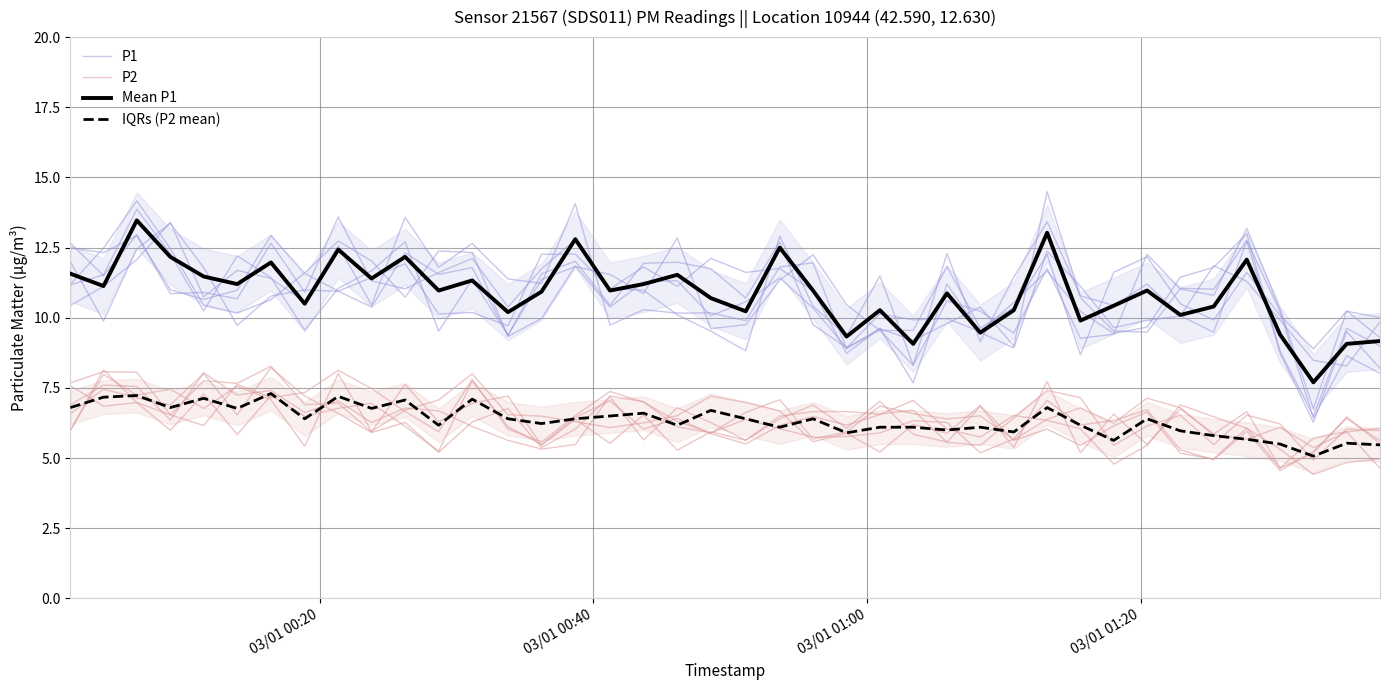

How many data points in IQRs (P2 mean) are less than 6?

10